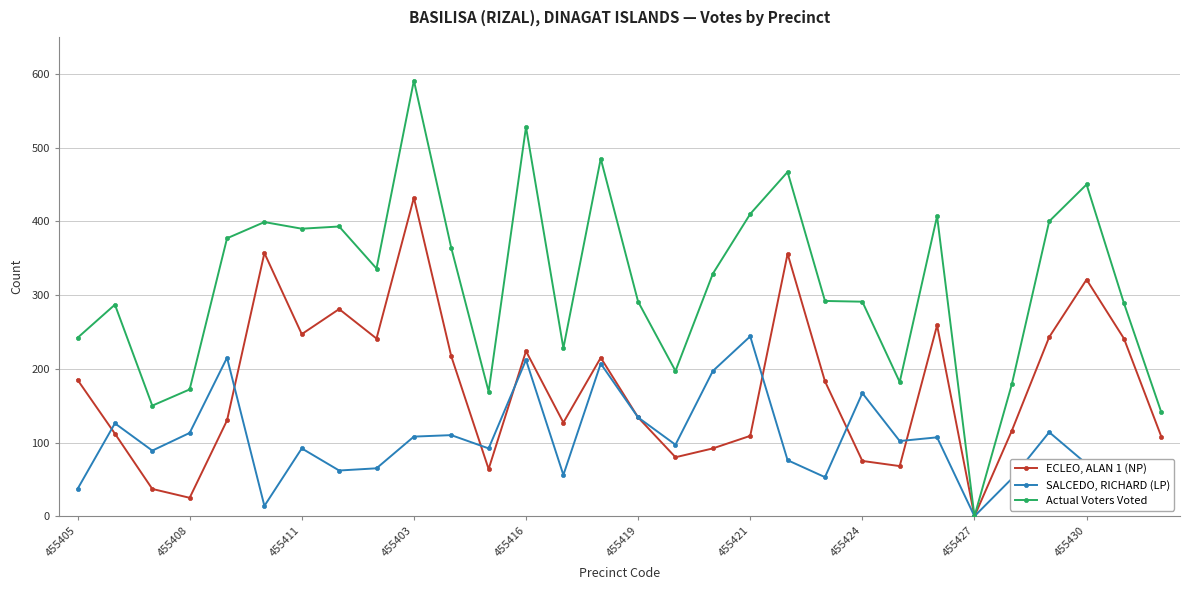

In ECLEO, ALAN 1 (NP), how many points are lower than both neighbors (excluding endpoints)?

8